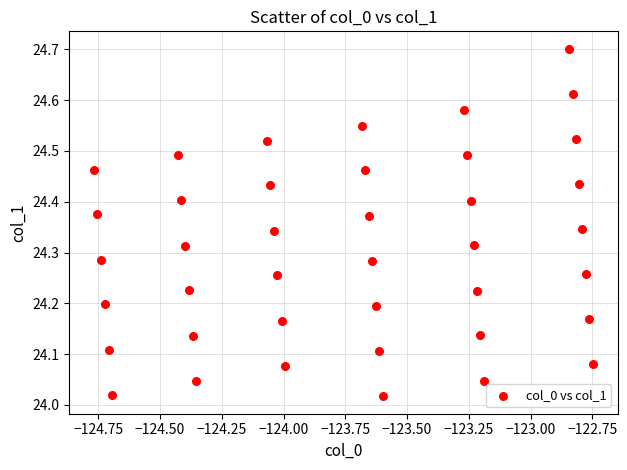

What is the range of Y values (max minus min)?

0.7